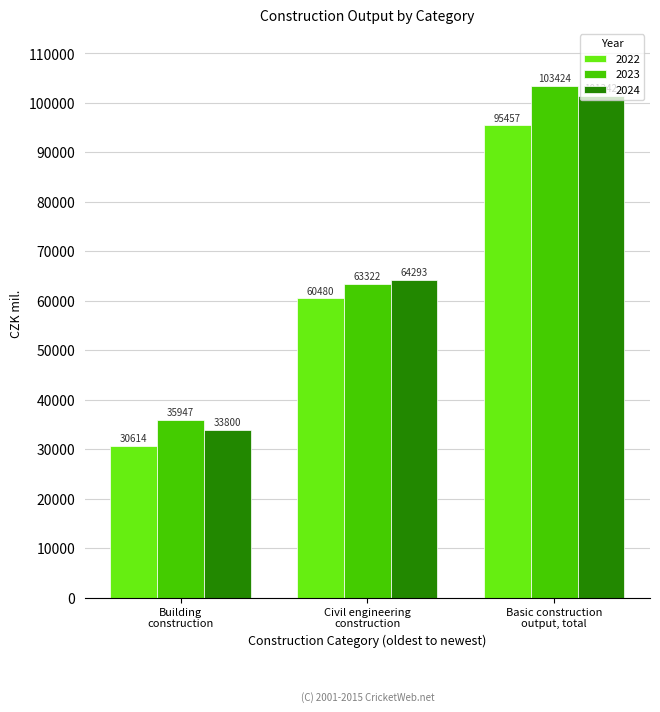

Reading left to right, transcribe all the data shown in this chart.

2022: 30614	60480	95457
2023: 35947	63322	103424
2024: 33800	64293	101342